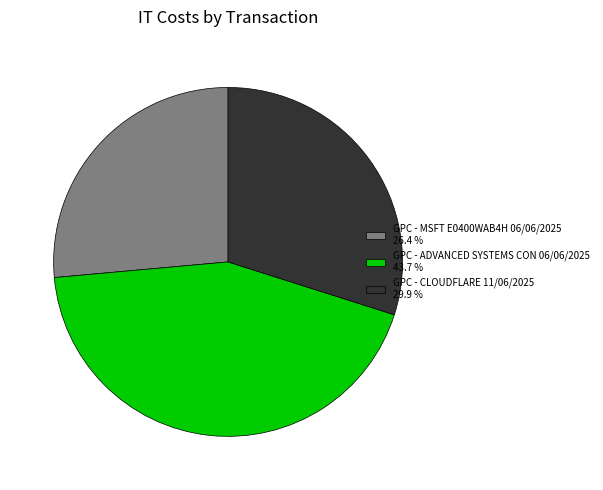

Rank the categories by value from highest to lowest.

GPC - ADVANCED SYSTEMS CON 06/06/2025, GPC - CLOUDFLARE 11/06/2025, GPC - MSFT E0400WAB4H 06/06/2025